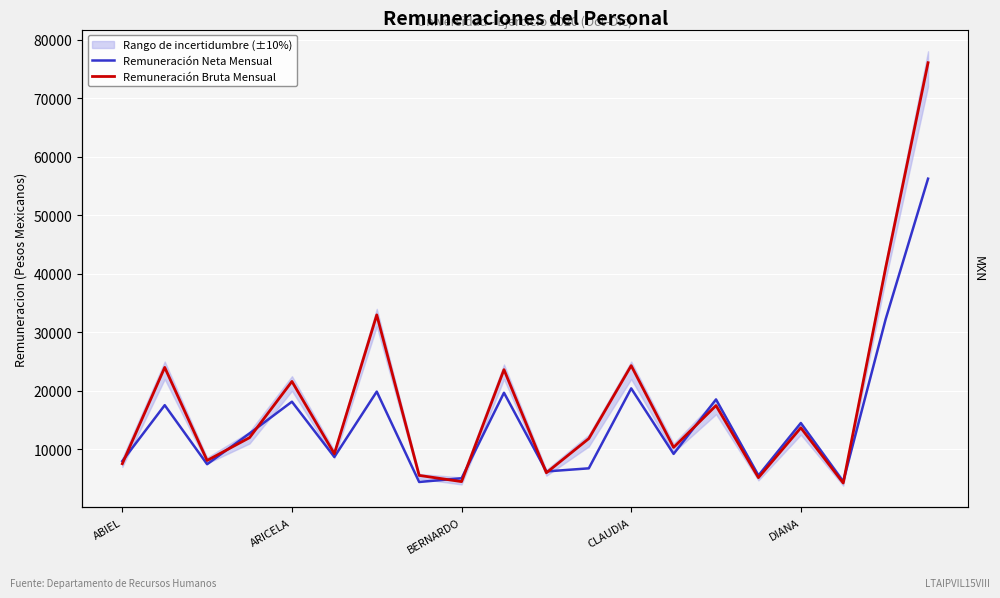

How many times do Remuneración Neta Mensual and Remuneración Bruta Mensual cross each other?

9